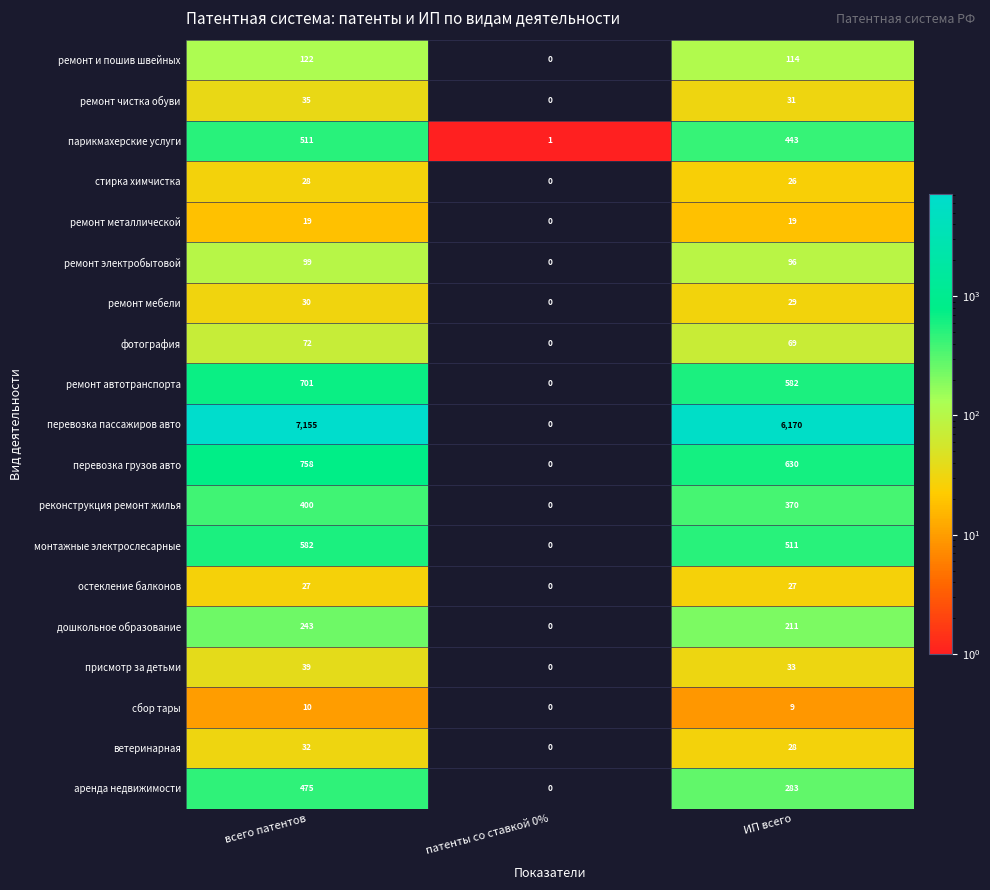

What is the spread (max minus min) of values at ИП всего?

6161